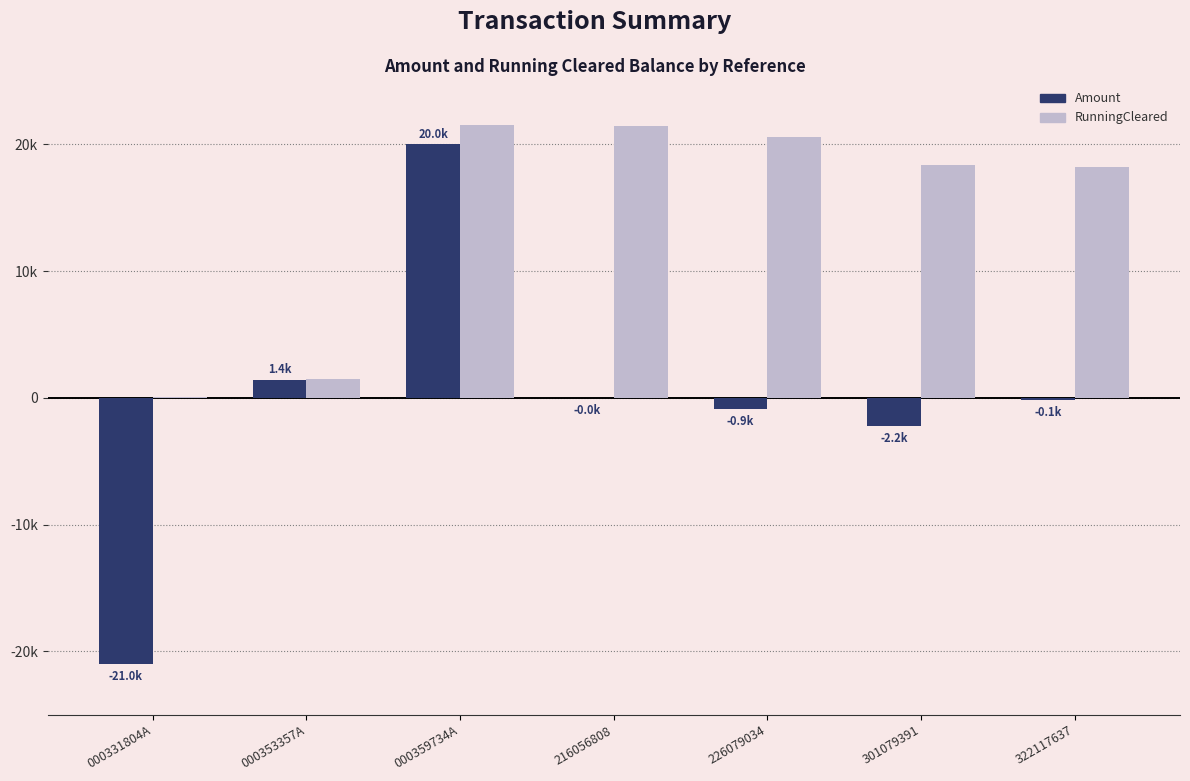

Reading left to right, what are all the values shown in this chart?

Amount: -21000.0	1400.0	20000.0	-40.0	-915.5	-2200.0	-147.8
RunningCleared: 106.8	1506.8	21506.8	21466.8	20551.2	18351.2	18203.4